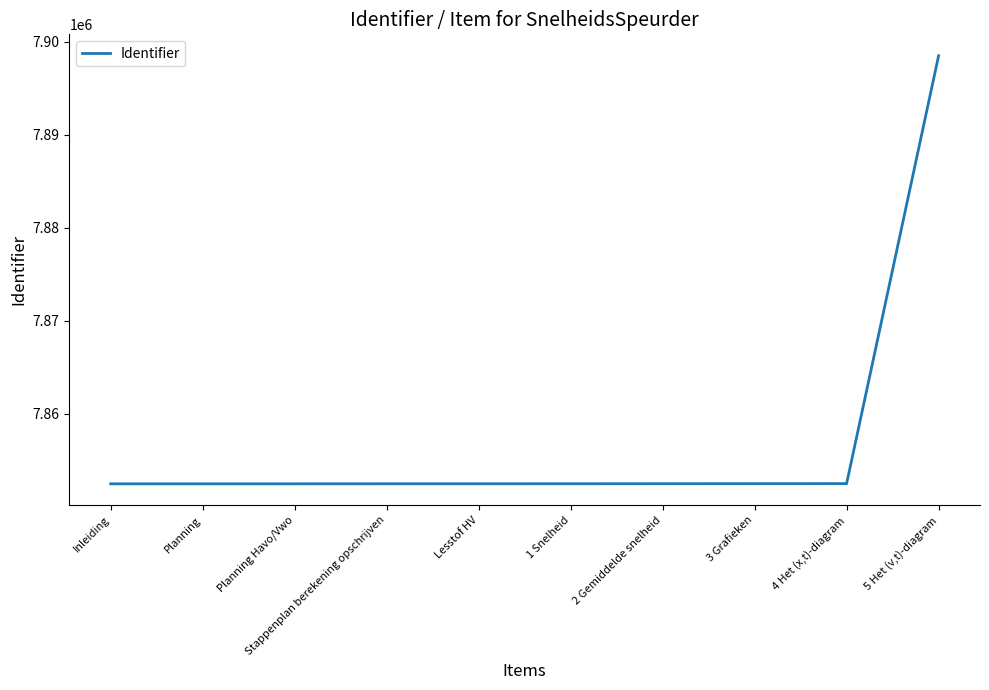

What value does the data have at Stappenplan berekening opschrijven?

7852443